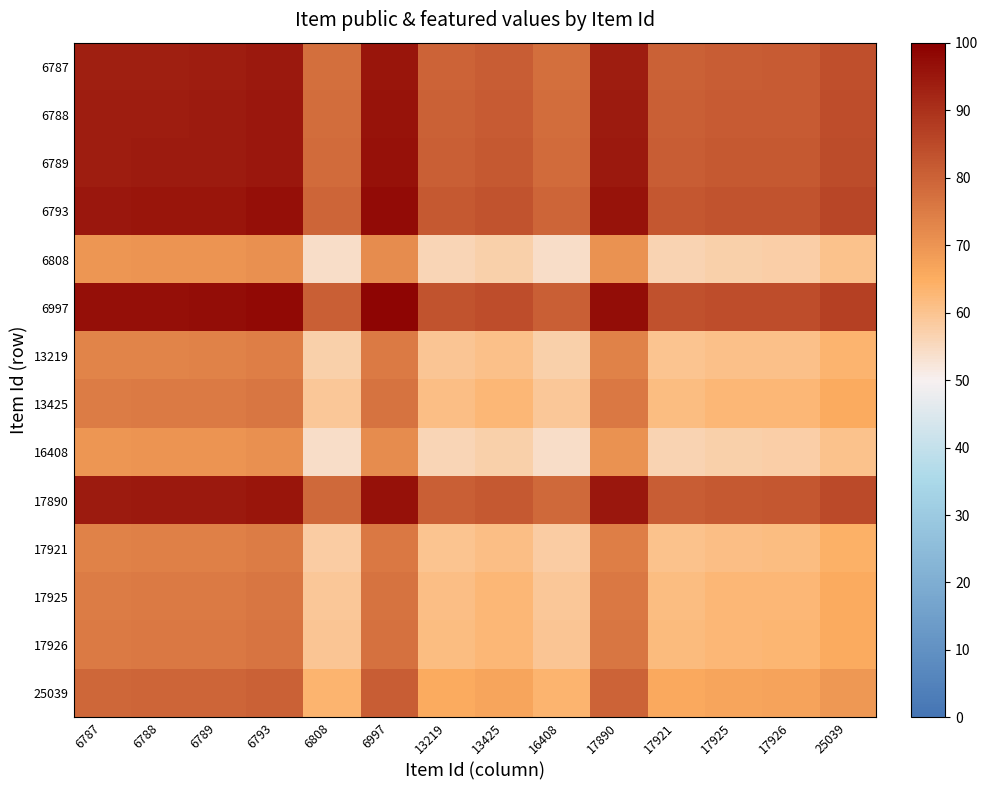

Which series has the largest total across all categories?

6997